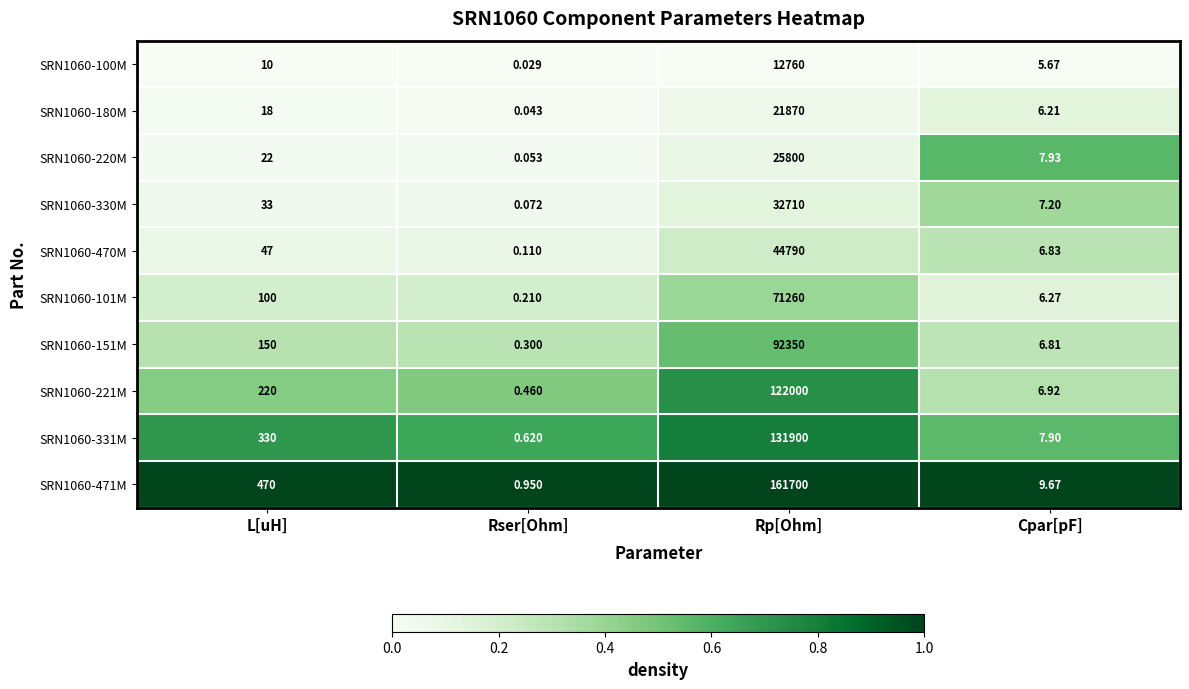

What is the difference between the highest and lowest values at Cpar[pF]?

4.0